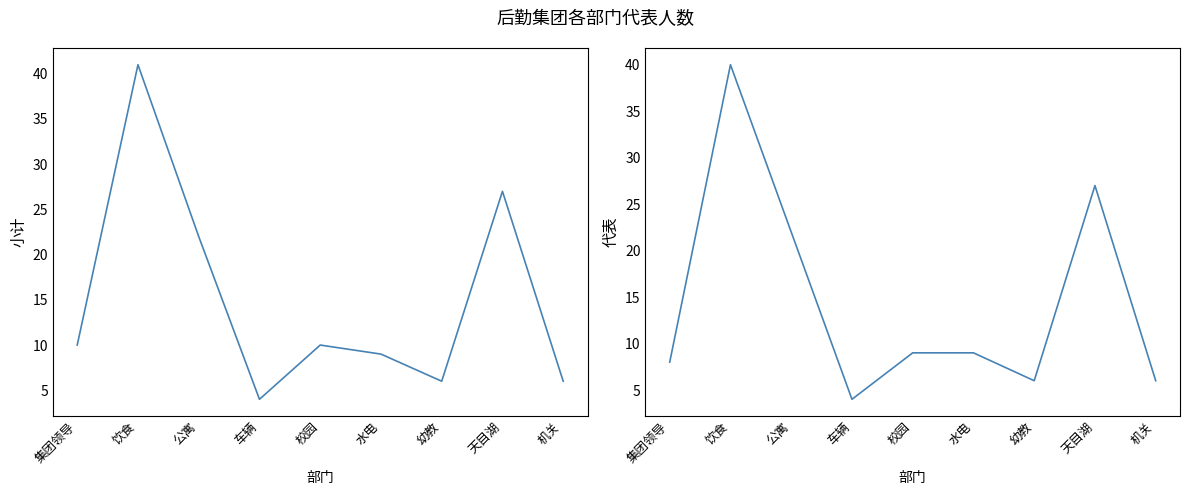

At how many categories does at least one series exceed 39?

1